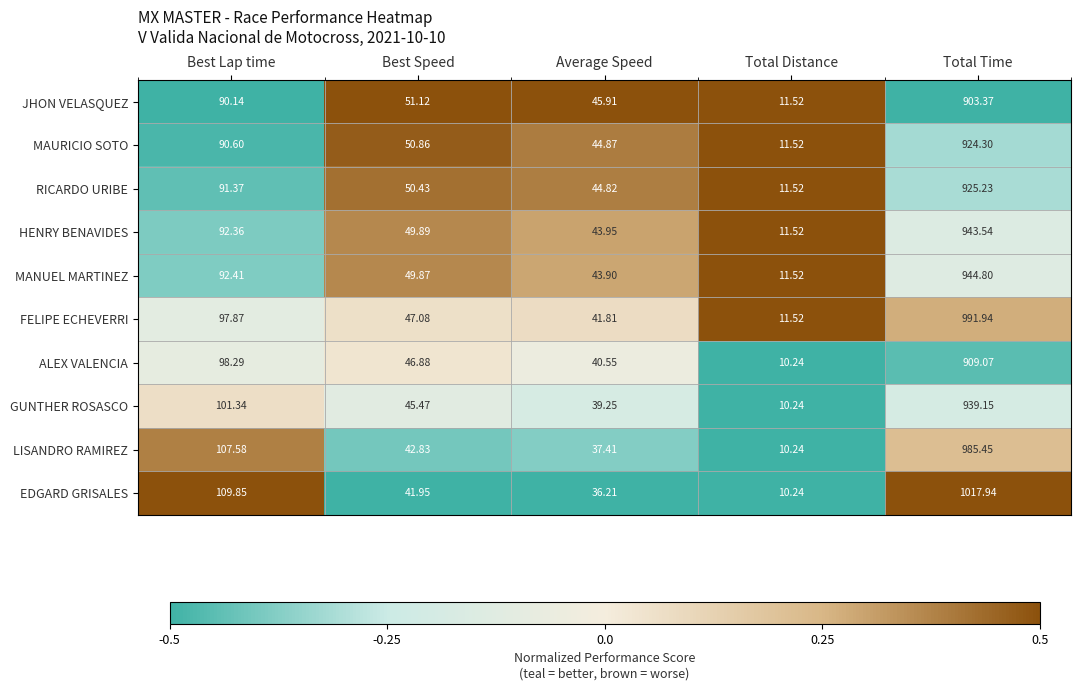

Which series has the widest spread of values?

EDGARD GRISALES